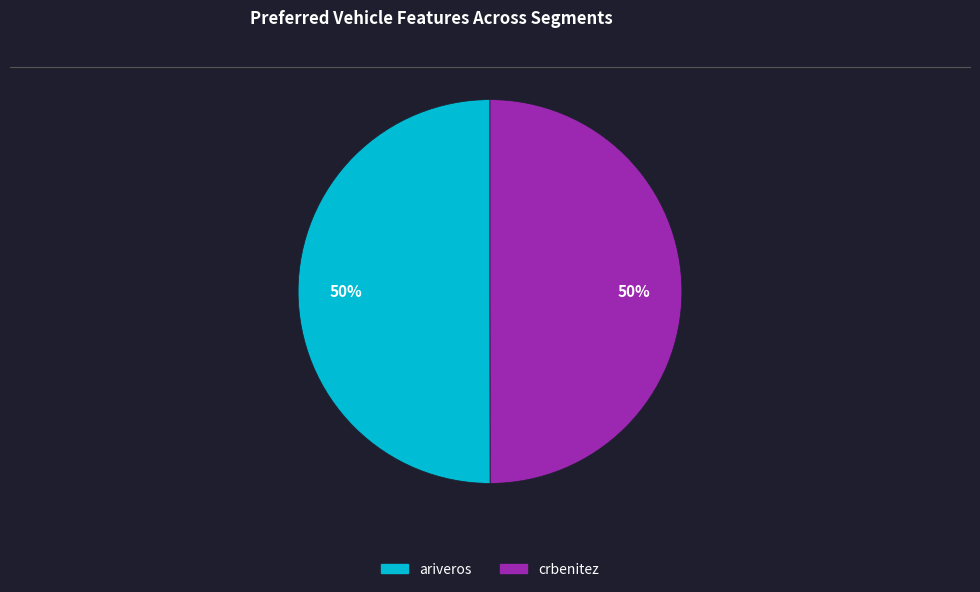

What percentage is the crbenitez slice, to the nearest percent?

50%